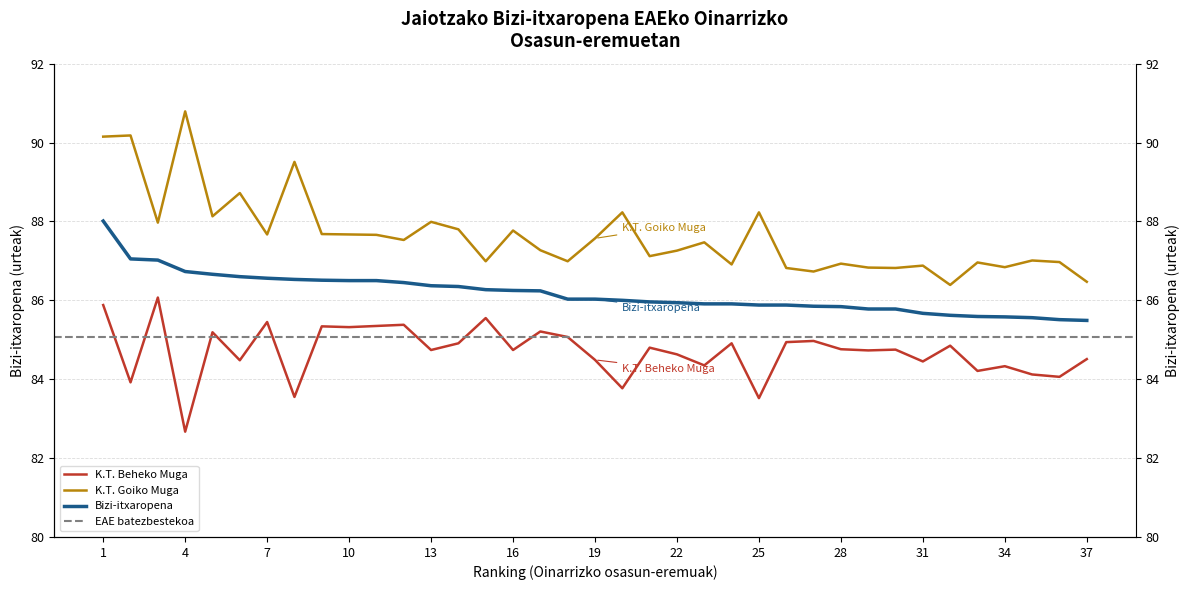

True or false: K.T. Goiko Muga and Bizi-itxaropena intersect in this chart.

False